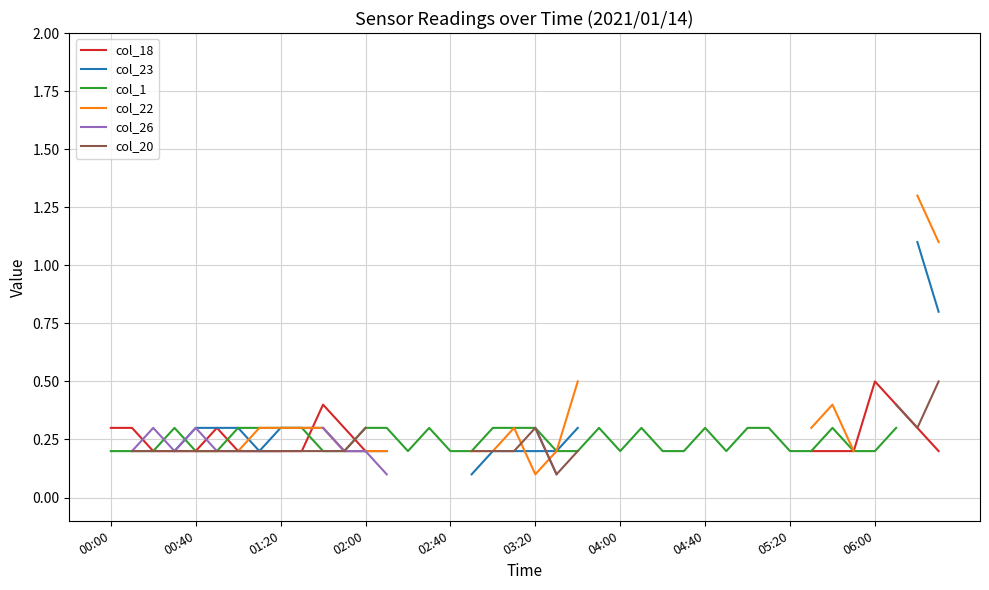

Where is col_18 nearest to the value 0?

01:20